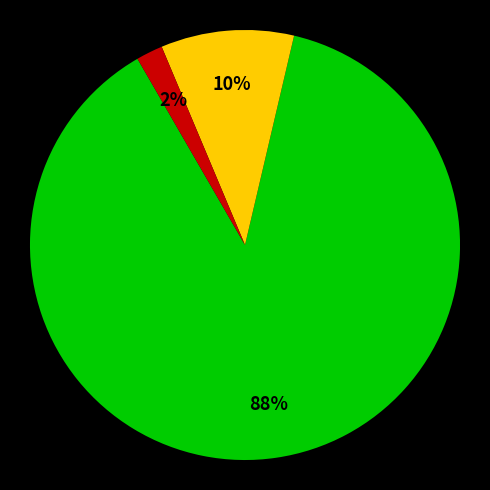

To the nearest percent, what is the difference between the largest and smallest slice percentages?

86%